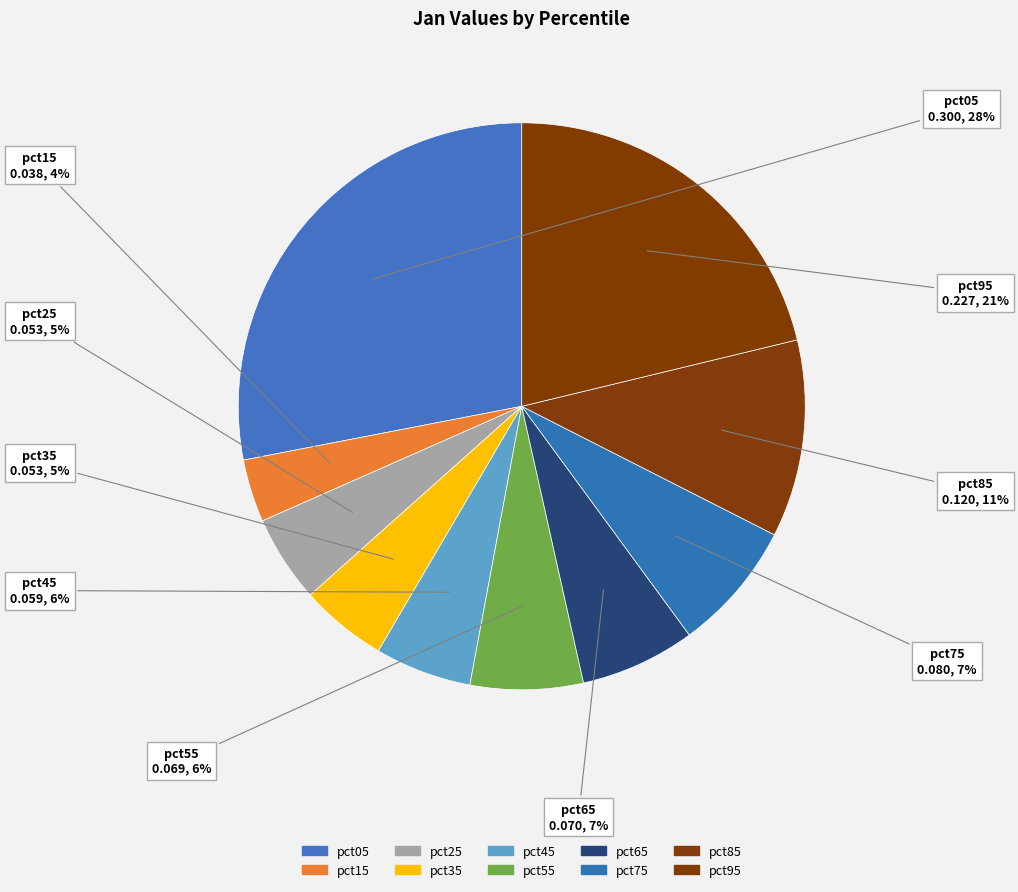

Count the number of slices in the pie.

10